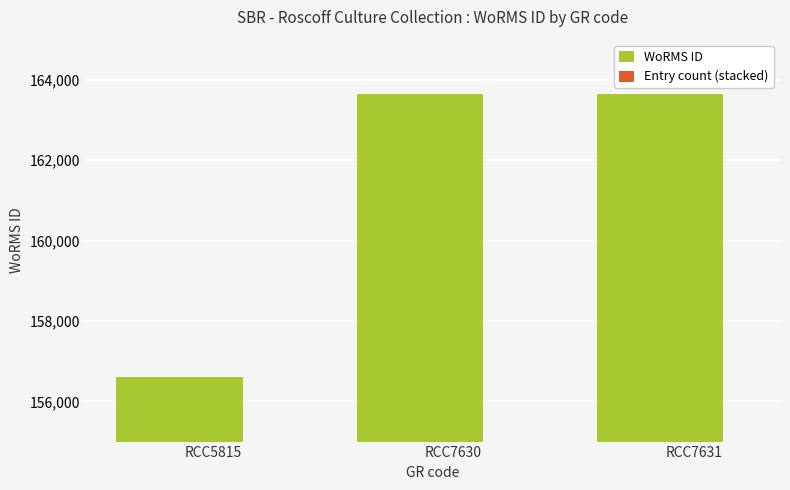

What is the average value of the WoRMS ID series?

161297